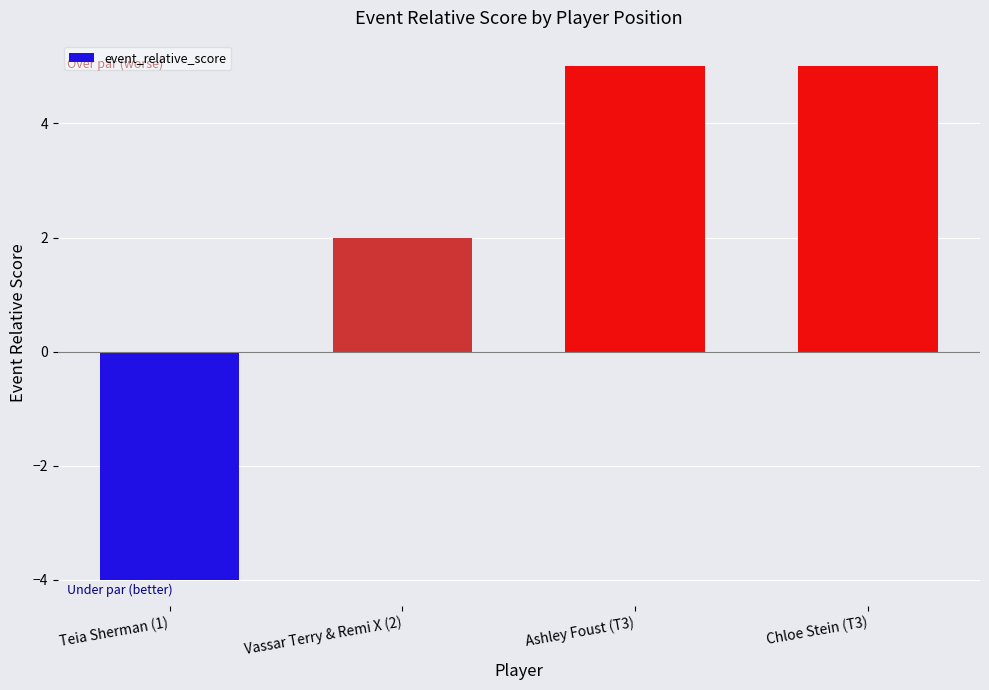

How many values are below 5?

2